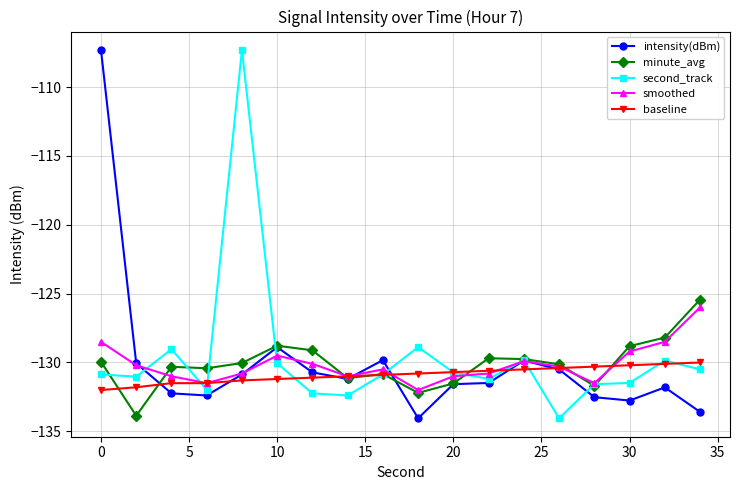

Does the chart display data point markers on the line(s)?

Yes